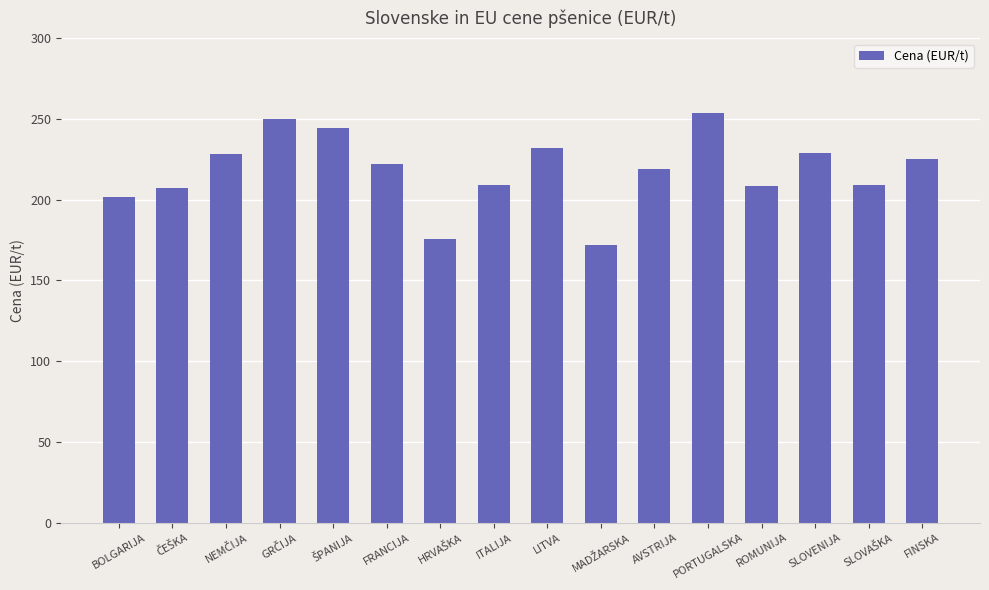

What is the change in value from AVSTRIJA to PORTUGALSKA?

+35.0